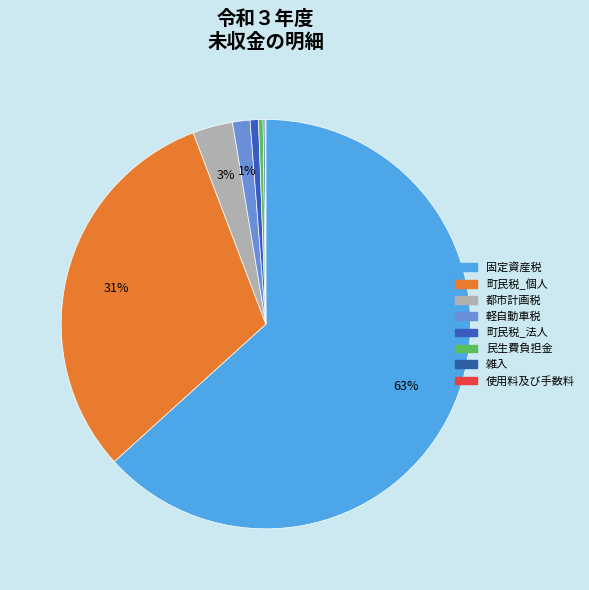

Is there any slice that represents more than half of the pie?

Yes